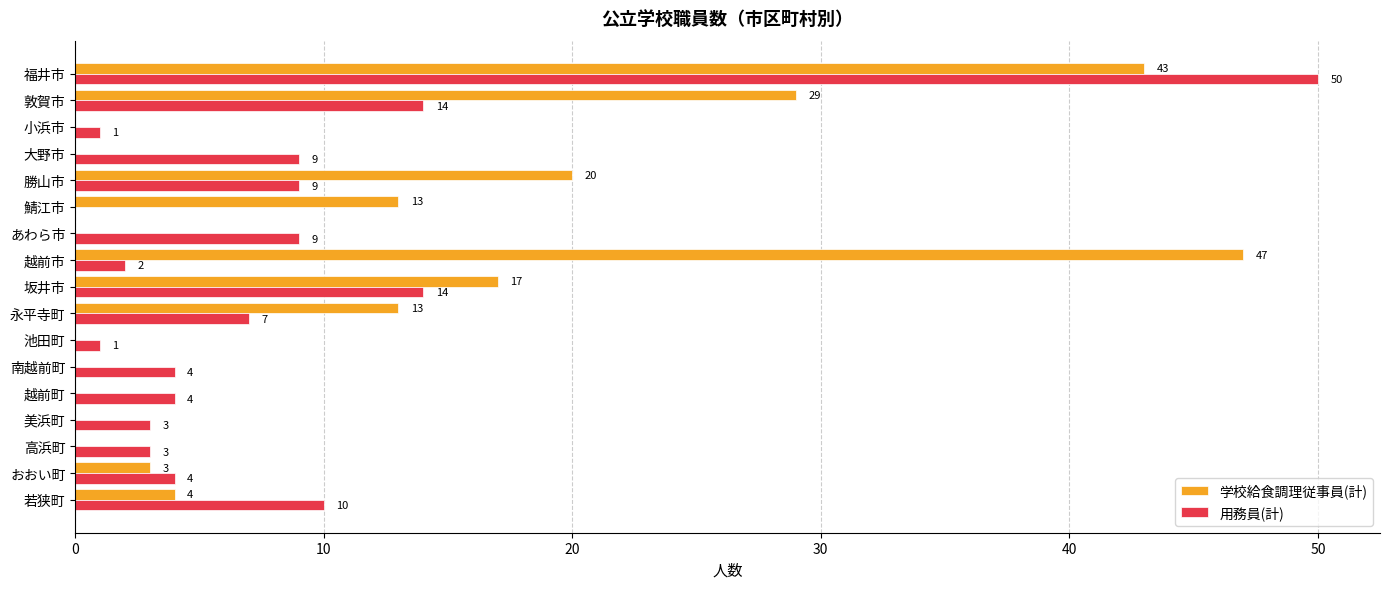

How many values in 学校給食調理従事員(計) are above zero?

9